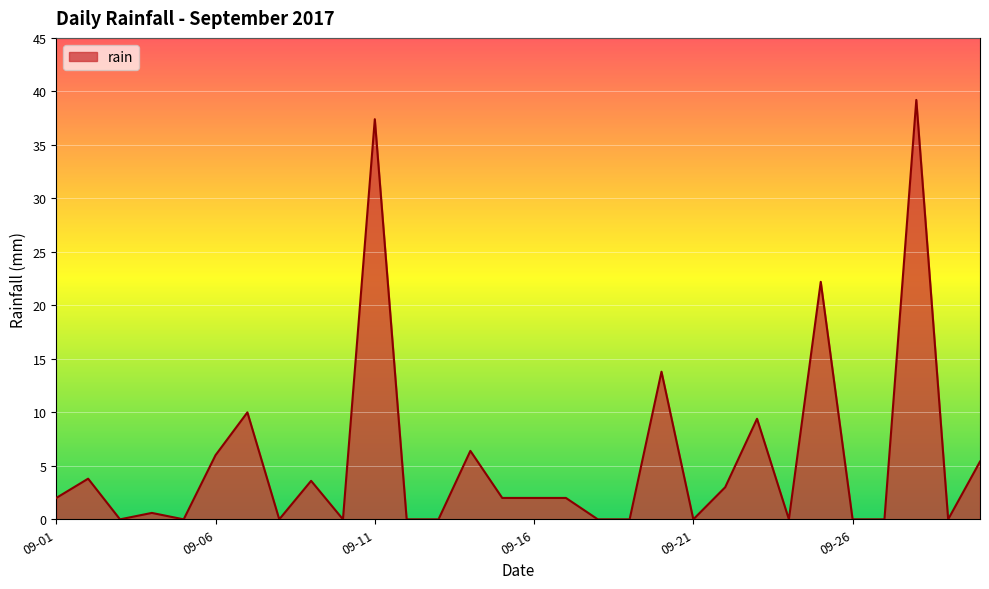

What is the difference between the maximum and minimum values?

39.2